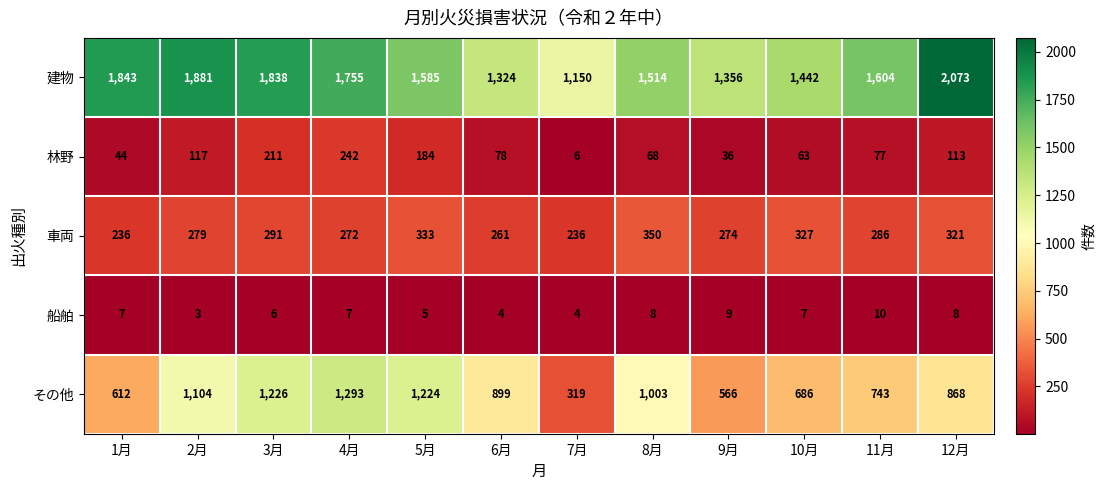

The value of その他 at 6月 is 1291. True or false?

False